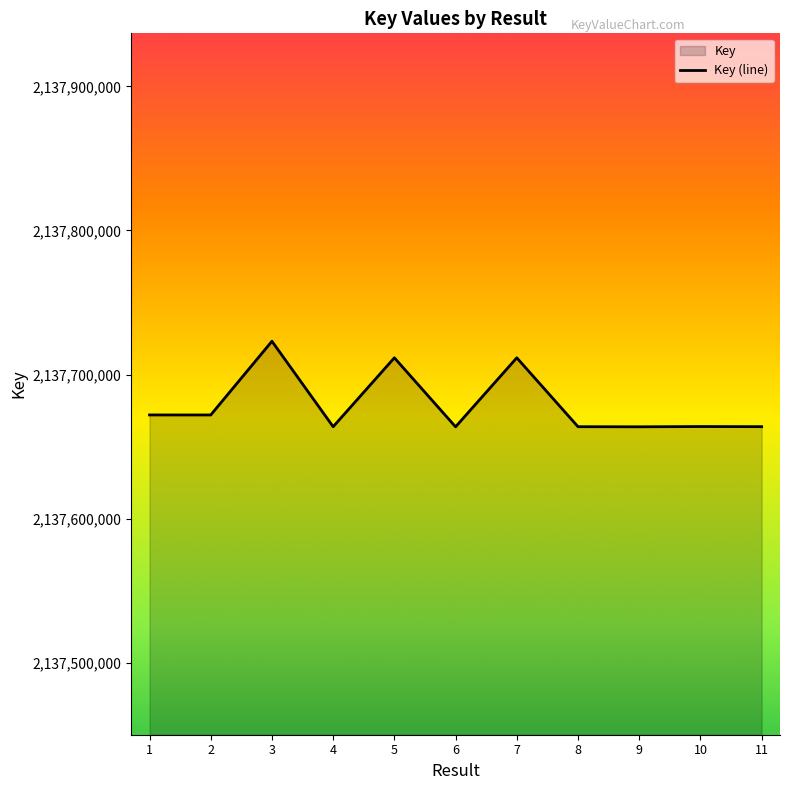

Is it true that the value at 8 is 3521792744?

False